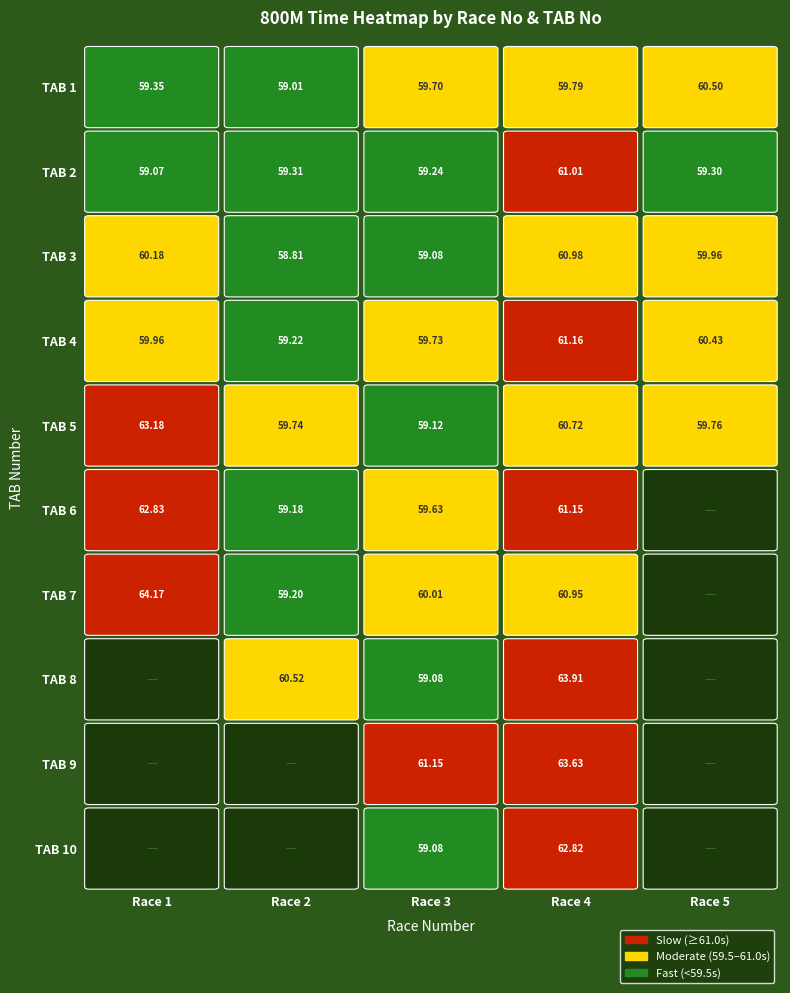

What is the difference between the maximum and minimum values in the 1 series?

1.5